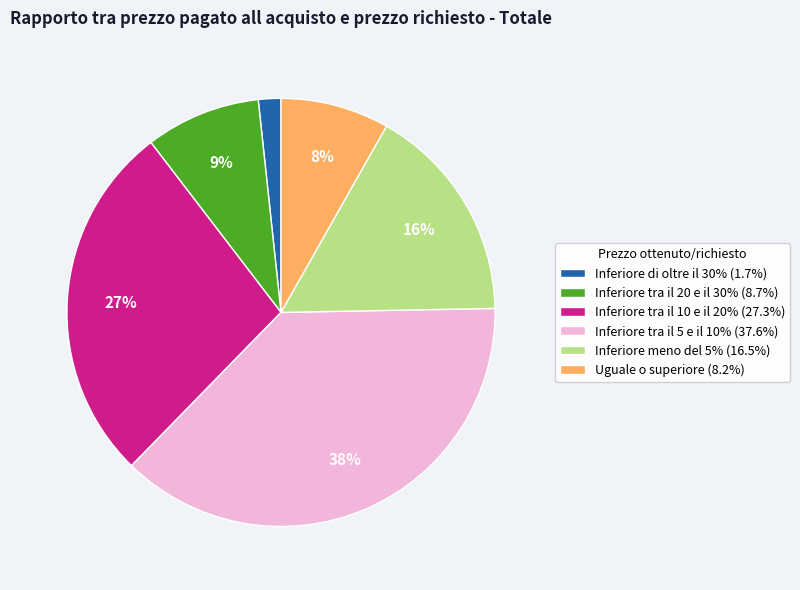

Do Inferiore tra il 10 e il 20% (27.3%) and Uguale o superiore (8.2%) together represent more than half of the pie?

No